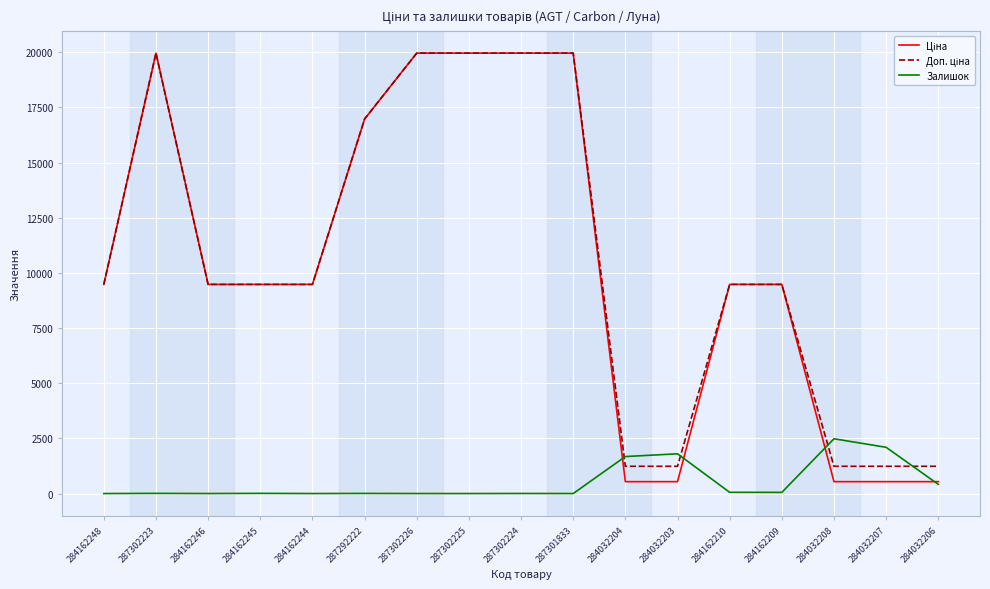

What position from the left is 284162248?

1